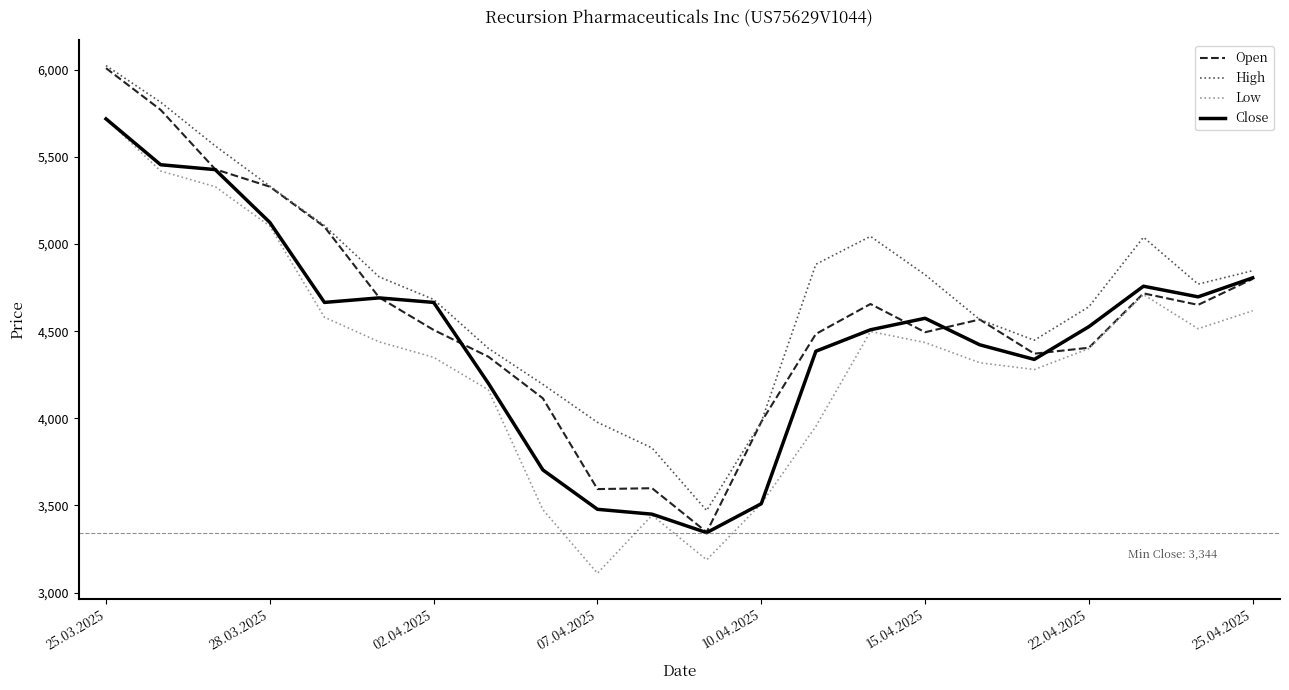

What are all the series names shown in the legend?

Open, High, Low, Close